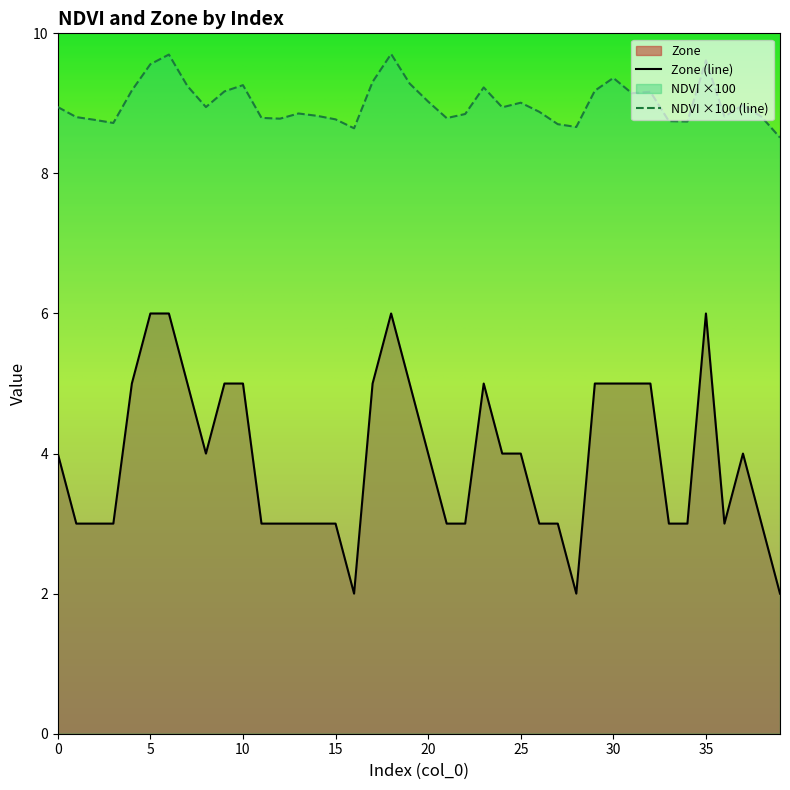

Rank the series by their average value, from highest to lowest.

NDVI ×100 (line), Zone (line)